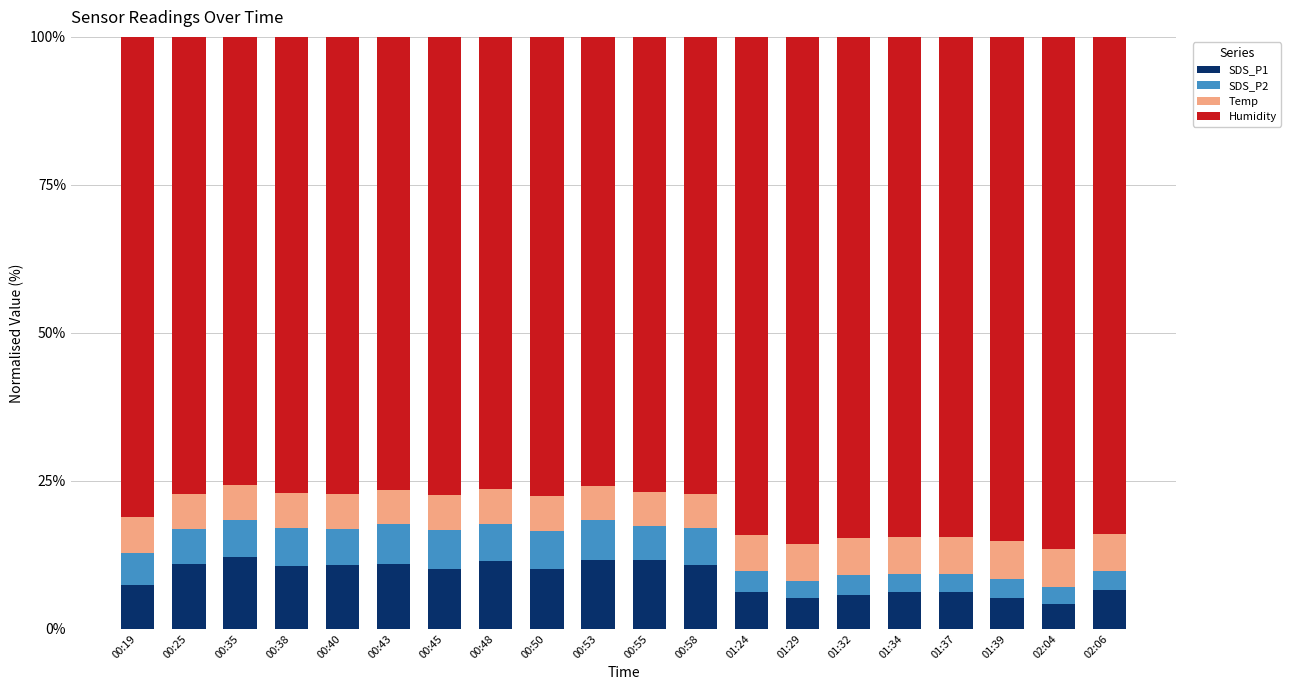

What is the sum of the SDS_P1 values at 00:35 and 00:58?

22.9